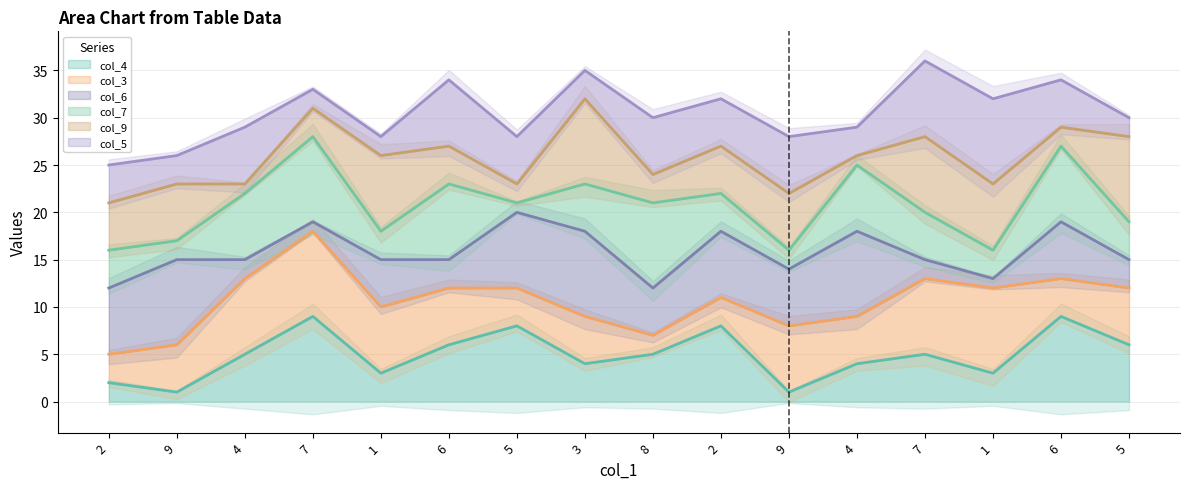

At which category does col_5 line reach its first local peak?

7